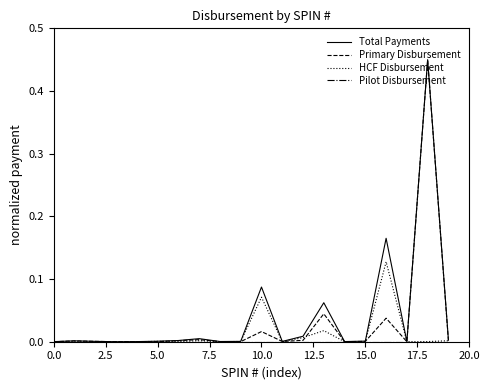

Which series has the widest spread of values?

Total Payments